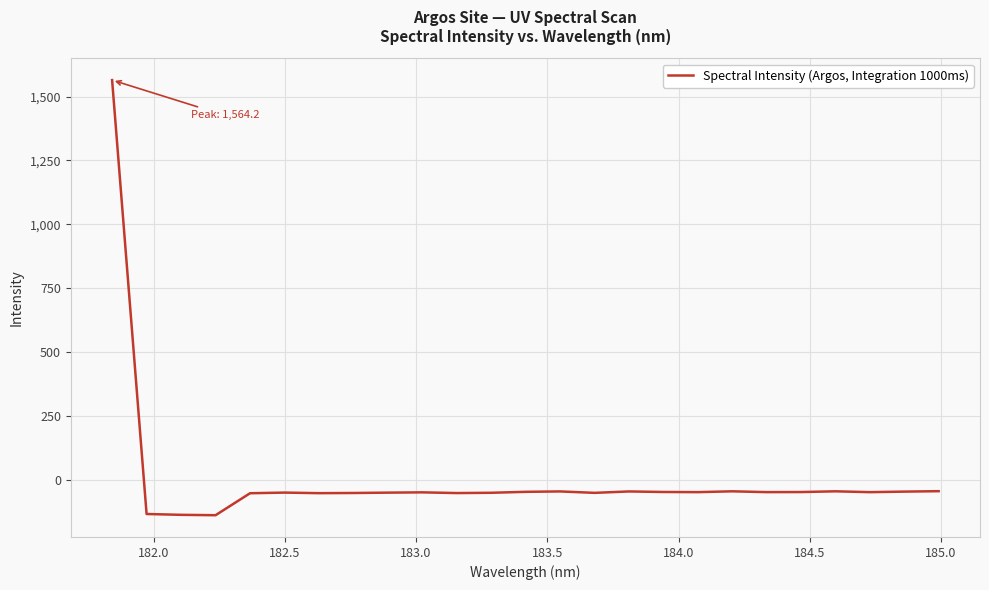

What is the difference between the maximum and minimum values?

1702.9